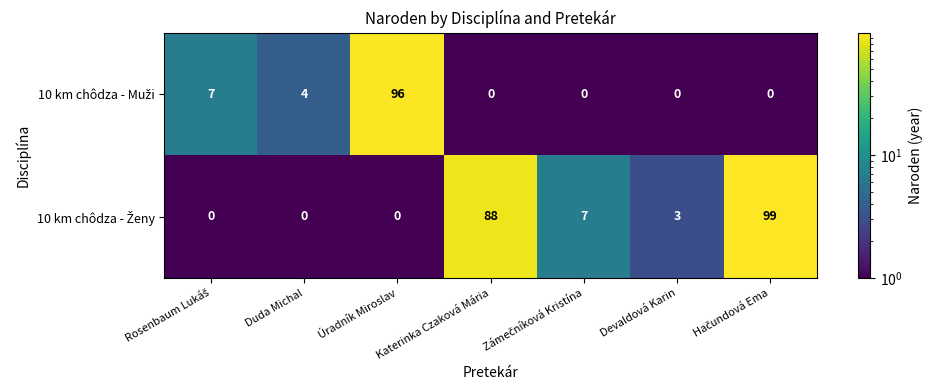

List the series in order of their overall mean, lowest first.

10 km chôdza - Muži, 10 km chôdza - Ženy